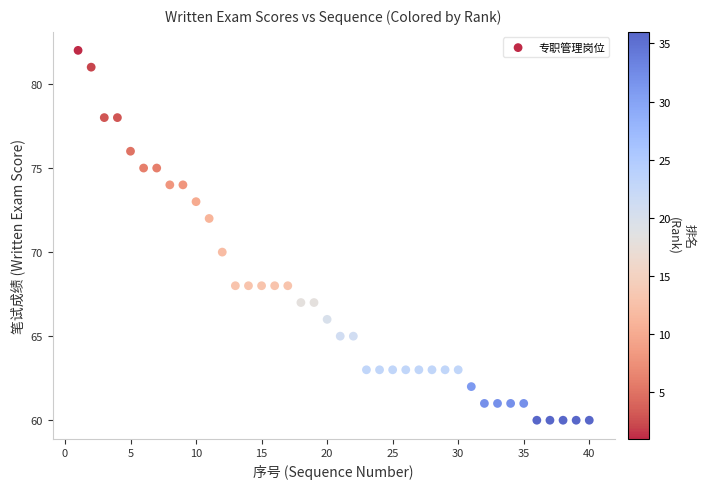

What is the range of X values (max minus min)?

39